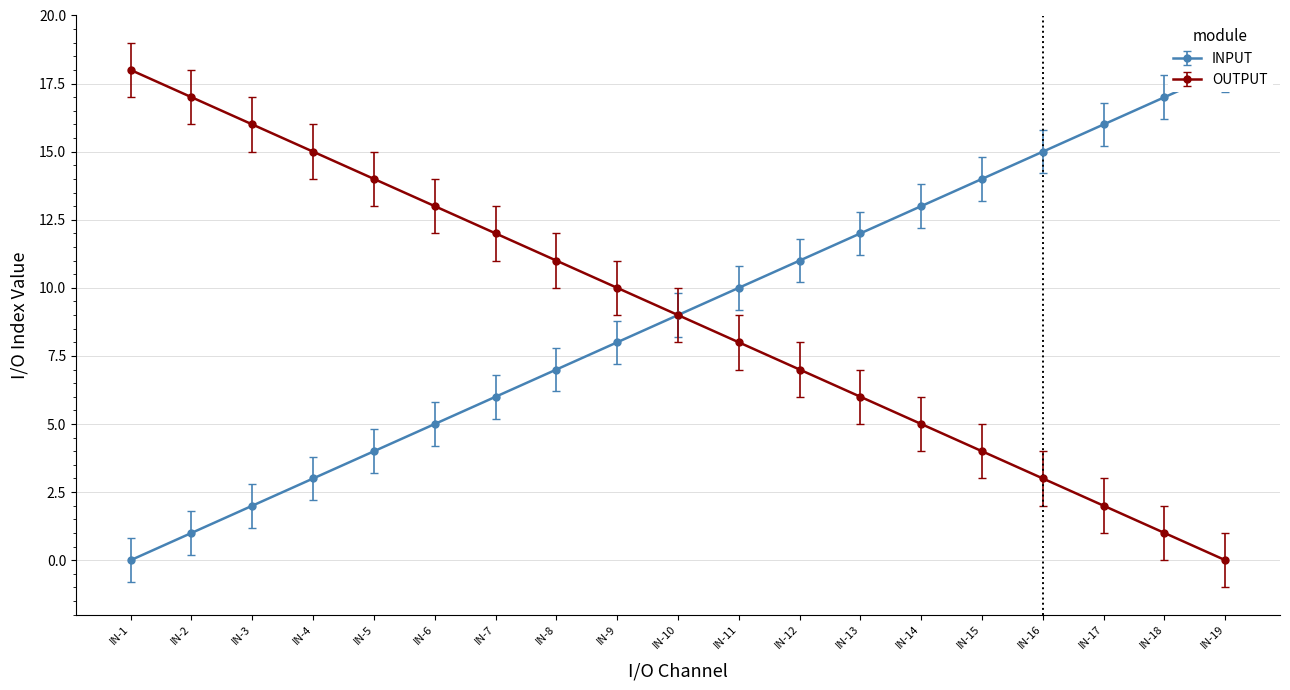

Is this an area chart (filled region under the line)?

No